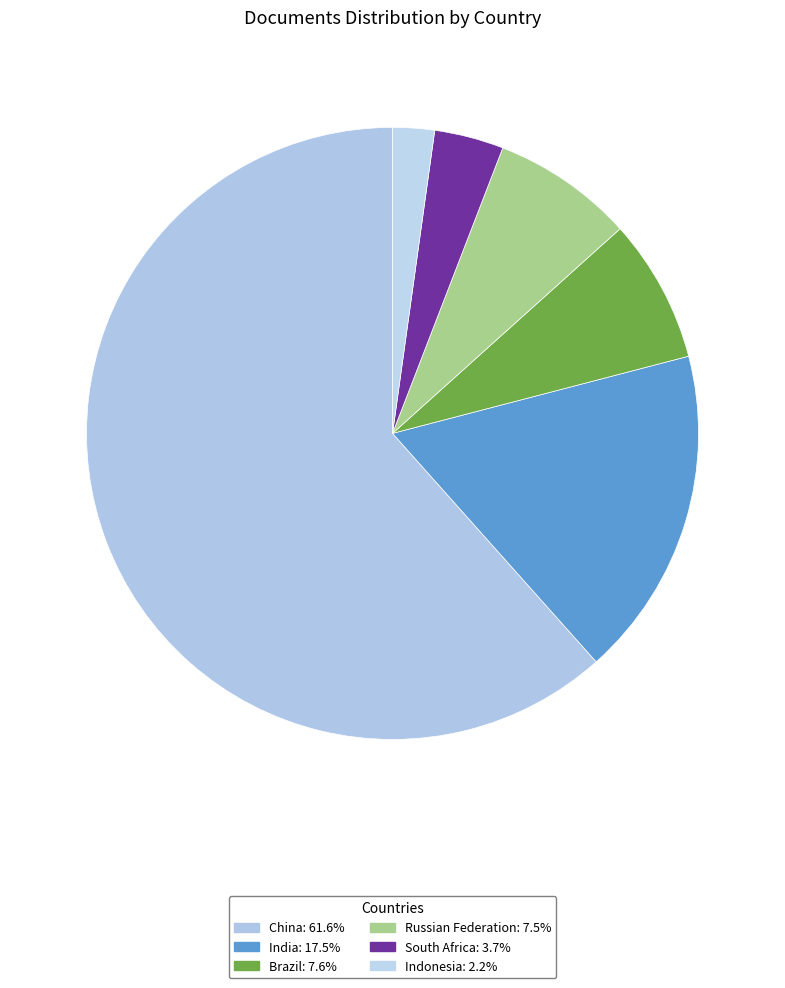

How many segments does this pie chart have?

6